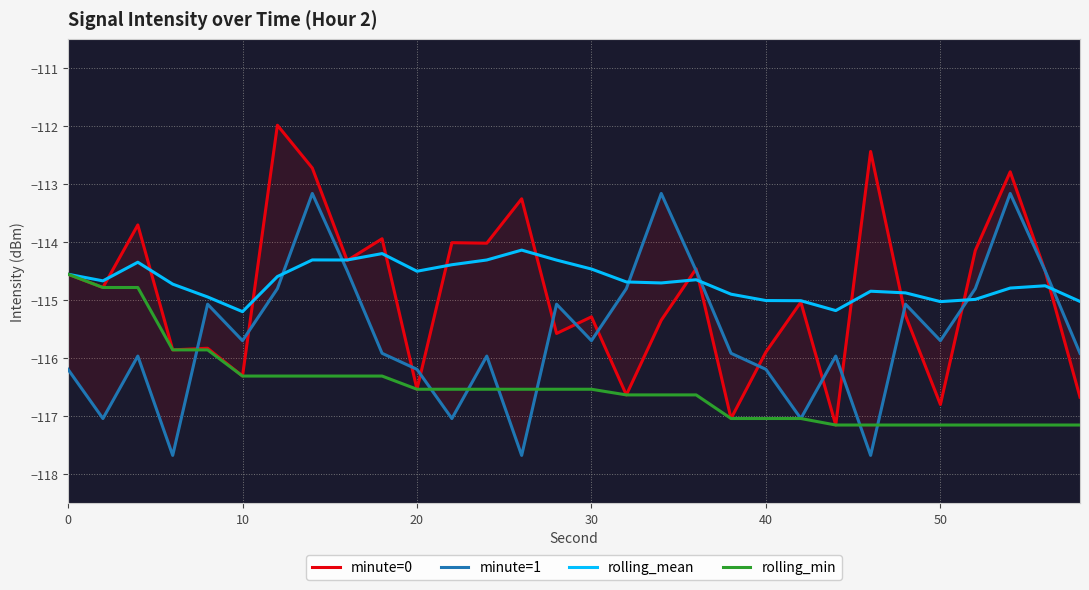

Reading left to right, what are all the values shown in this chart?

minute=0: -114.5	-114.8	-113.7	-115.9	-115.8	-116.3	-112.0	-112.7	-114.3	-113.9	-116.5	-114.0	-114.0	-113.2	-115.6	-115.3	-116.6	-115.3	-114.5	-117.0	-115.9	-115.0	-117.1	-112.4	-115.3	-116.8	-114.1	-112.8	-114.5	-116.7
minute=1: -116.2	-117.0	-116.0	-117.7	-115.1	-115.7	-114.8	-113.2	-114.5	-115.9	-116.2	-117.0	-116.0	-117.7	-115.1	-115.7	-114.8	-113.2	-114.5	-115.9	-116.2	-117.0	-116.0	-117.7	-115.1	-115.7	-114.8	-113.2	-114.5	-115.9
rolling_mean: -114.5	-114.7	-114.3	-114.7	-114.9	-115.2	-114.6	-114.3	-114.3	-114.2	-114.5	-114.4	-114.3	-114.1	-114.3	-114.5	-114.7	-114.7	-114.6	-114.9	-115.0	-115.0	-115.2	-114.8	-114.9	-115.0	-115.0	-114.8	-114.7	-115.0
rolling_min: -114.5	-114.8	-114.8	-115.9	-115.9	-116.3	-116.3	-116.3	-116.3	-116.3	-116.5	-116.5	-116.5	-116.5	-116.5	-116.5	-116.6	-116.6	-116.6	-117.0	-117.0	-117.0	-117.1	-117.1	-117.1	-117.1	-117.1	-117.1	-117.1	-117.1